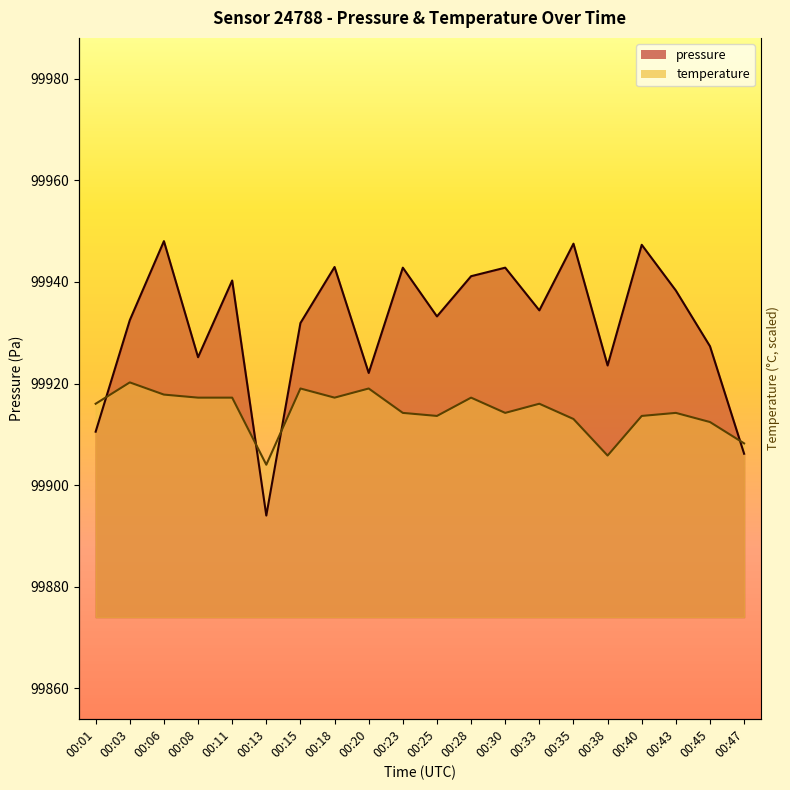

In pressure, how many points are higher than both neighbors (excluding endpoints)?

7